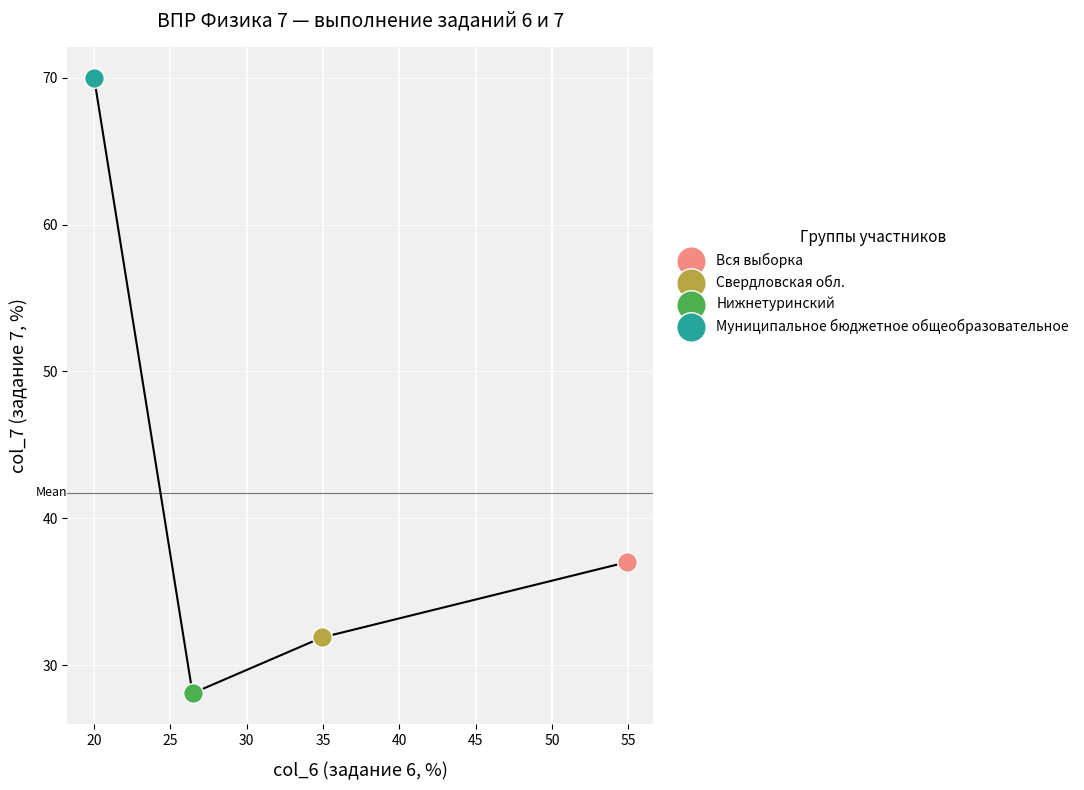

Which series contains the lowest Y value?

Нижнетуринский